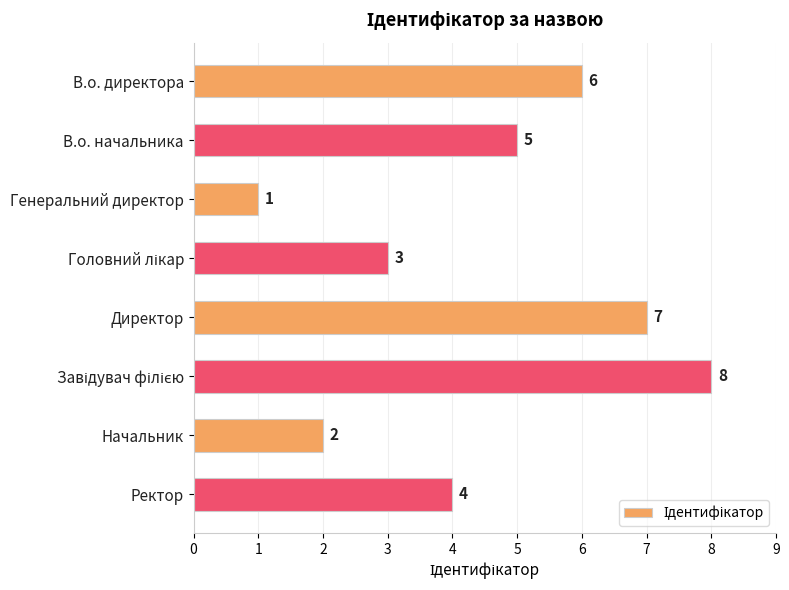

Approximately how many times larger is the value at Директор compared to Начальник?

3.5